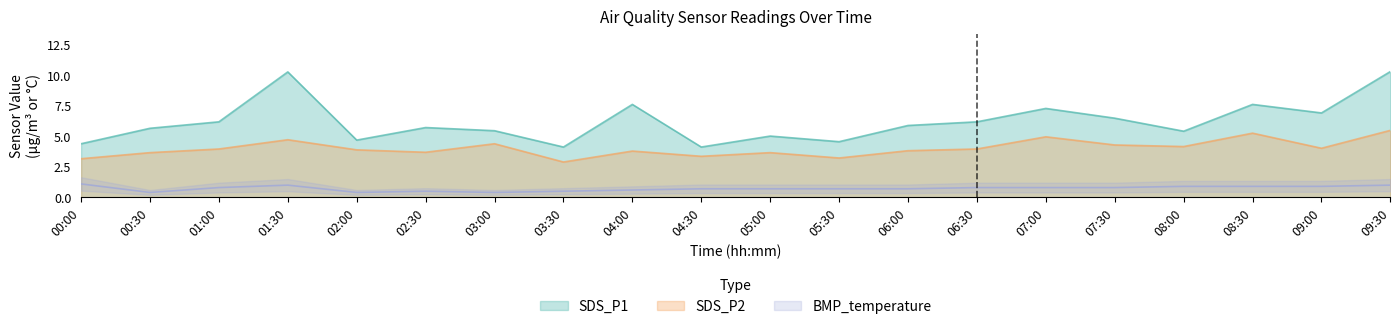

Which category has the highest value in the SDS_P2 series?

09:30